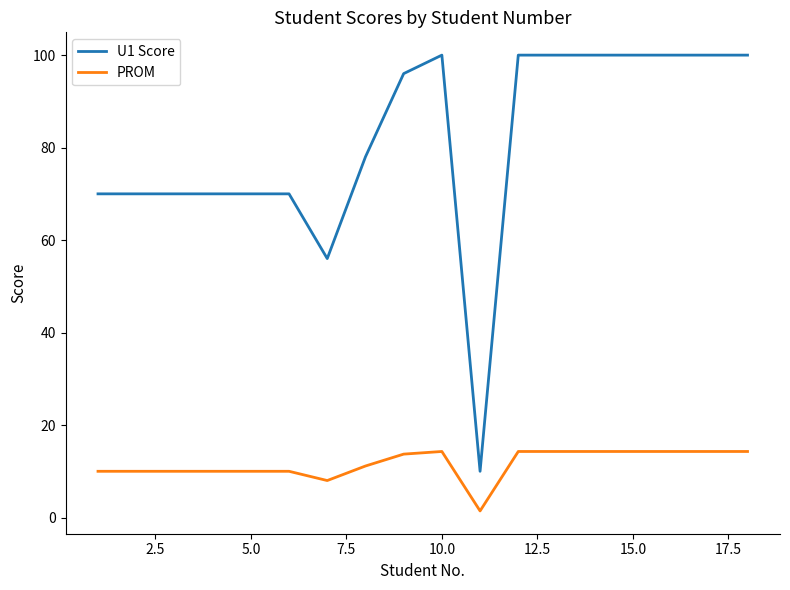

Which series has the largest range (max minus min)?

U1 Score